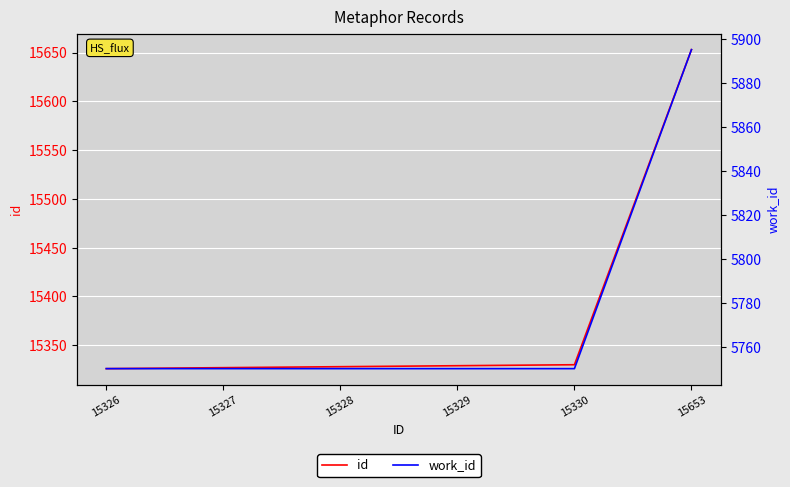

What is the difference between the maximum and minimum values in the work_id series?

145